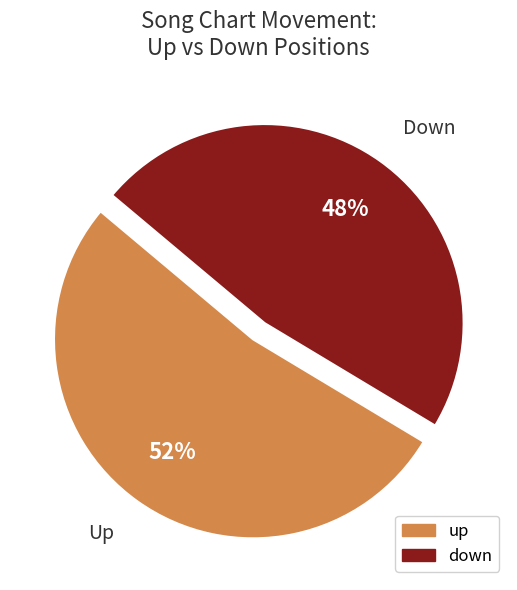

Is the sum of down and up greater than half?

Yes